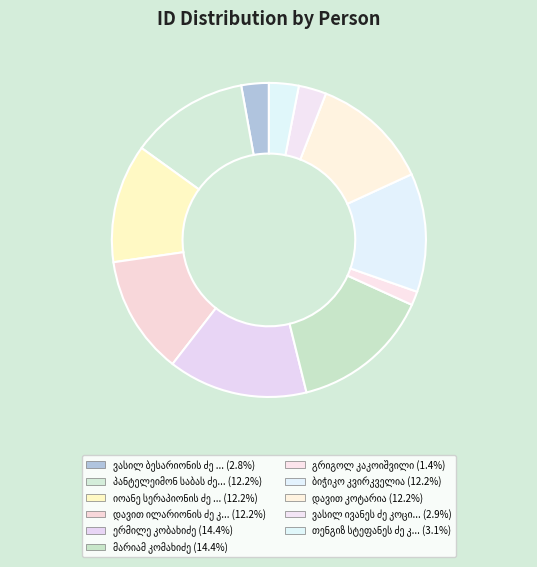

Is it true that დავით კოტარია is 1% of the pie?

False